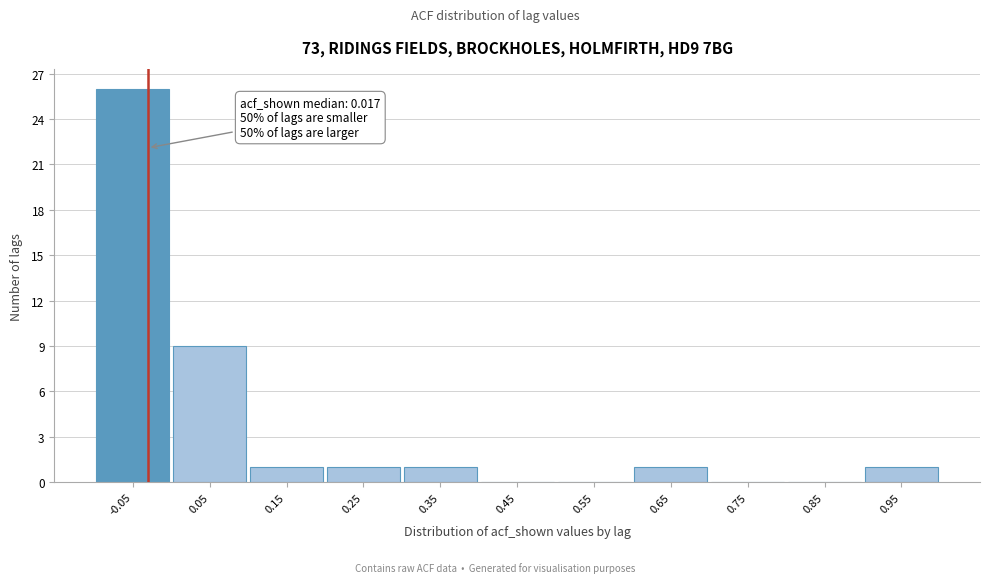

Reading right to left, transcribe all the data shown in this chart.

0.95=1	0.85=0	0.75=0	0.65=1	0.55=0	0.45=0	0.35=1	0.25=1	0.15=1	0.05=9	-0.05=26